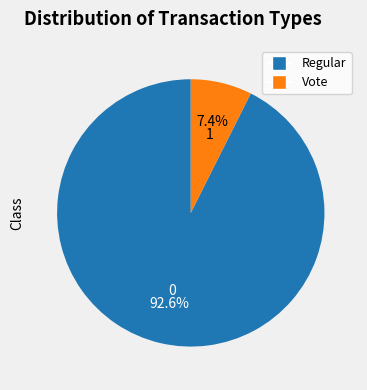

What percentage is the Vote slice, to the nearest percent?

7%